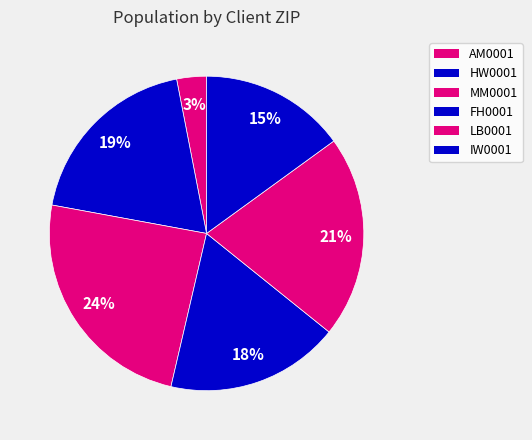

True or false: FH0001 accounts for 18% of the total.

True